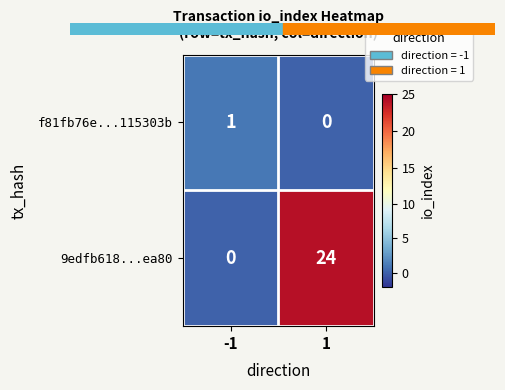

Reading left to right, list all the values displayed in this chart.

f81fb76e...115303b: -1=1	1=0
9edfb618...ea80: -1=0	1=24